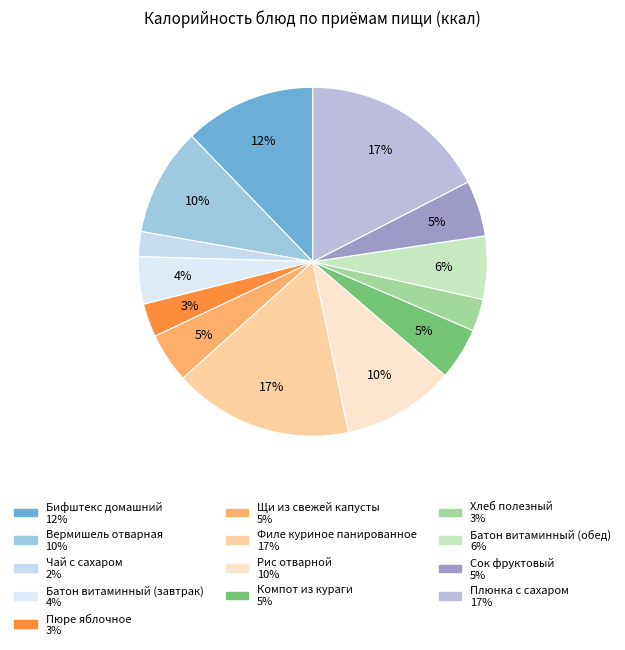

Is it true that Бифштекс домашний is 4% of the pie?

False